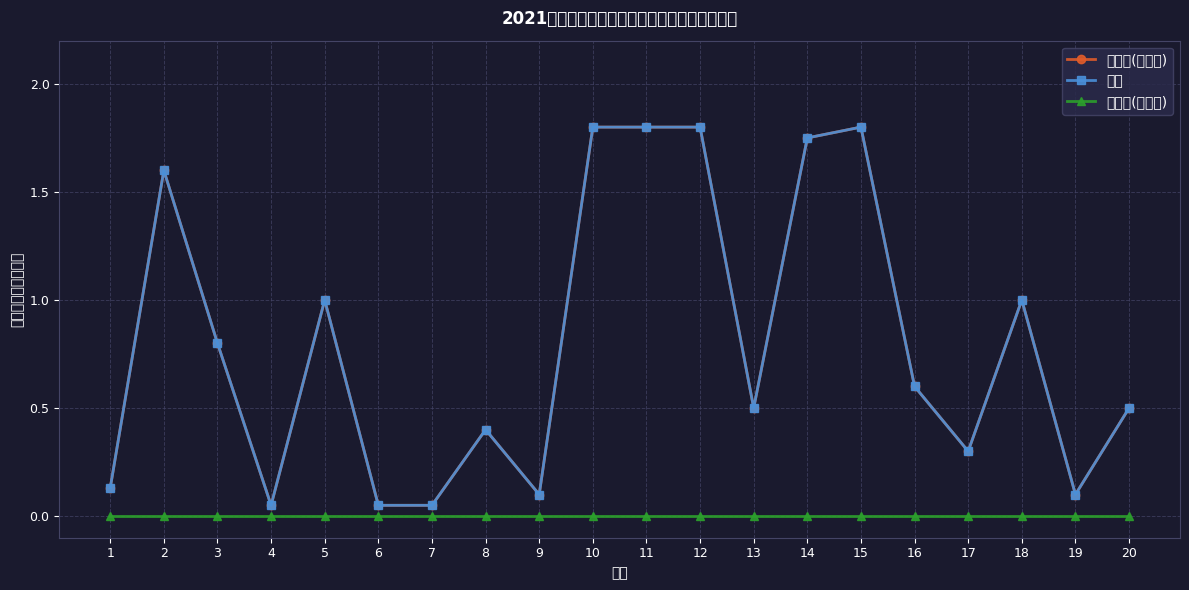

What is the average value of the 合计 series?

0.8